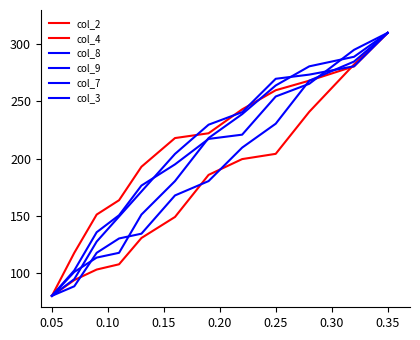

True or false: col_3 has more than 0 interior local peaks.

False